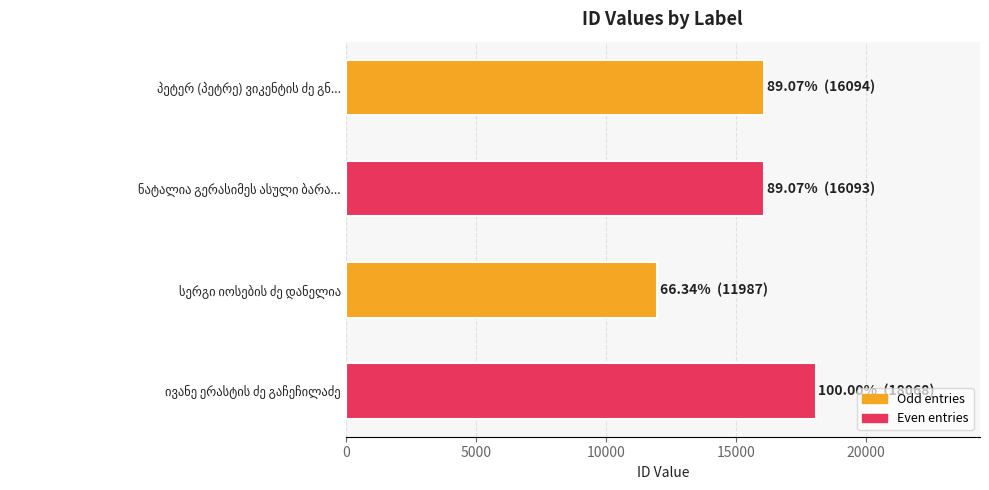

What is the value of the 1st bar from the top?

16094